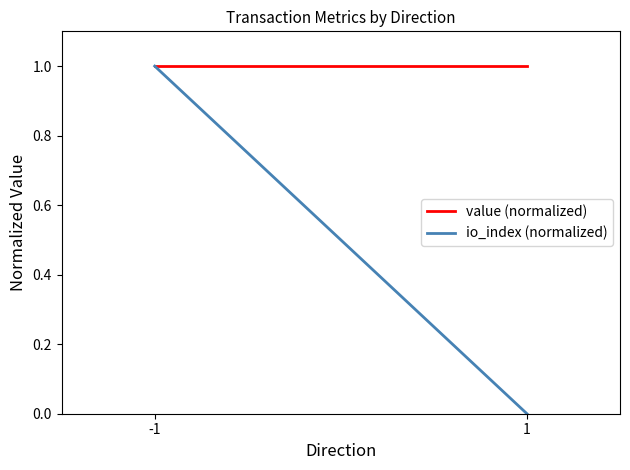

At how many categories does at least one series exceed 0?

2